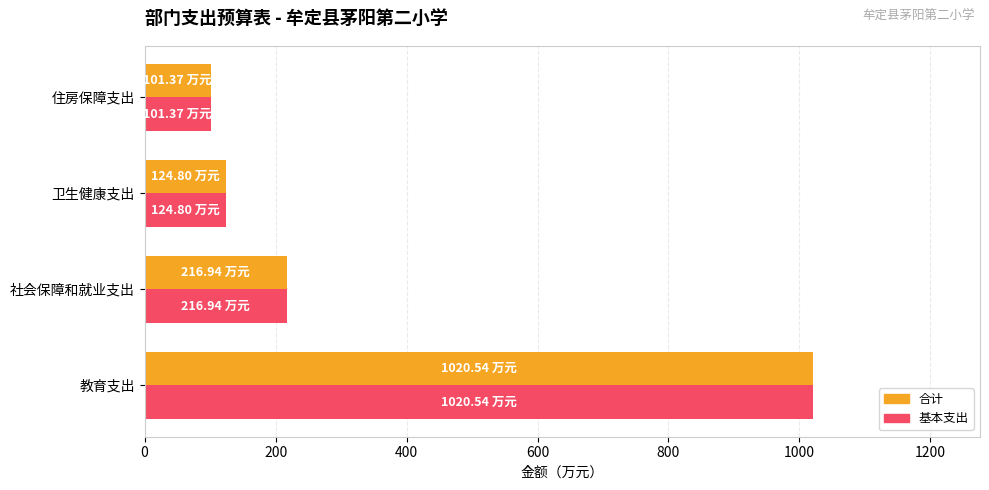

At which category is the sum across all series the highest?

教育支出